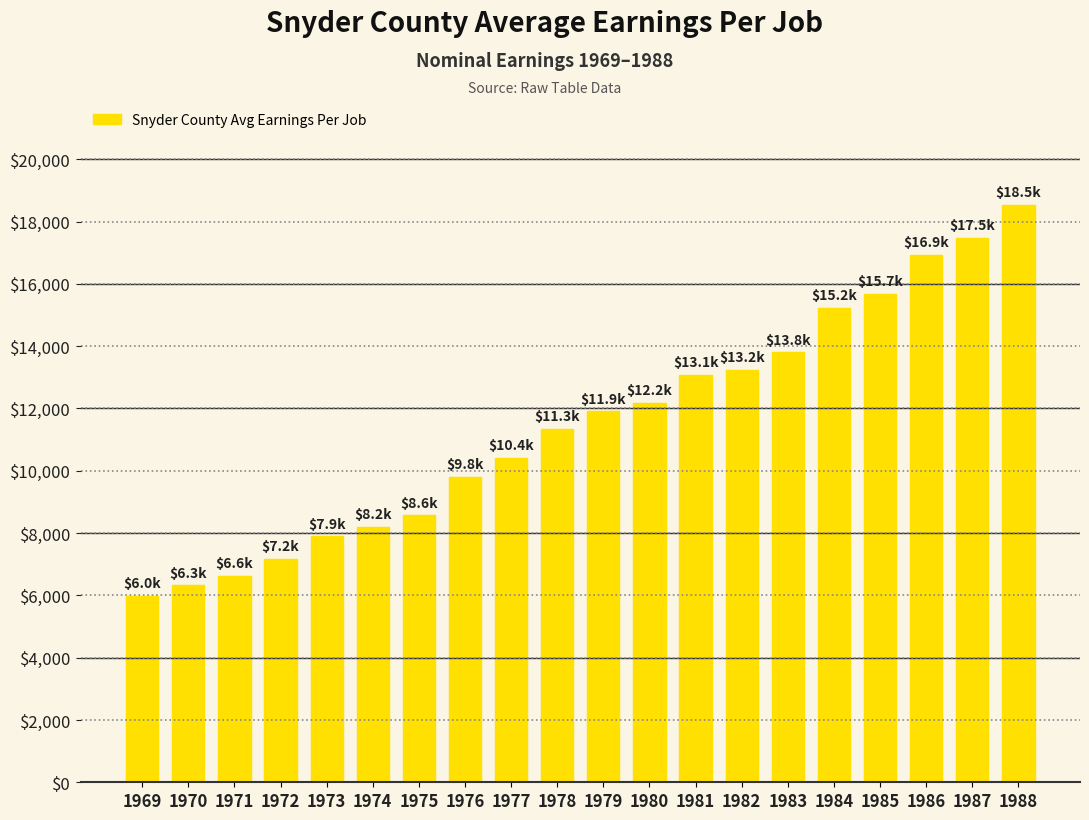

How many data points are less than 11909?

10